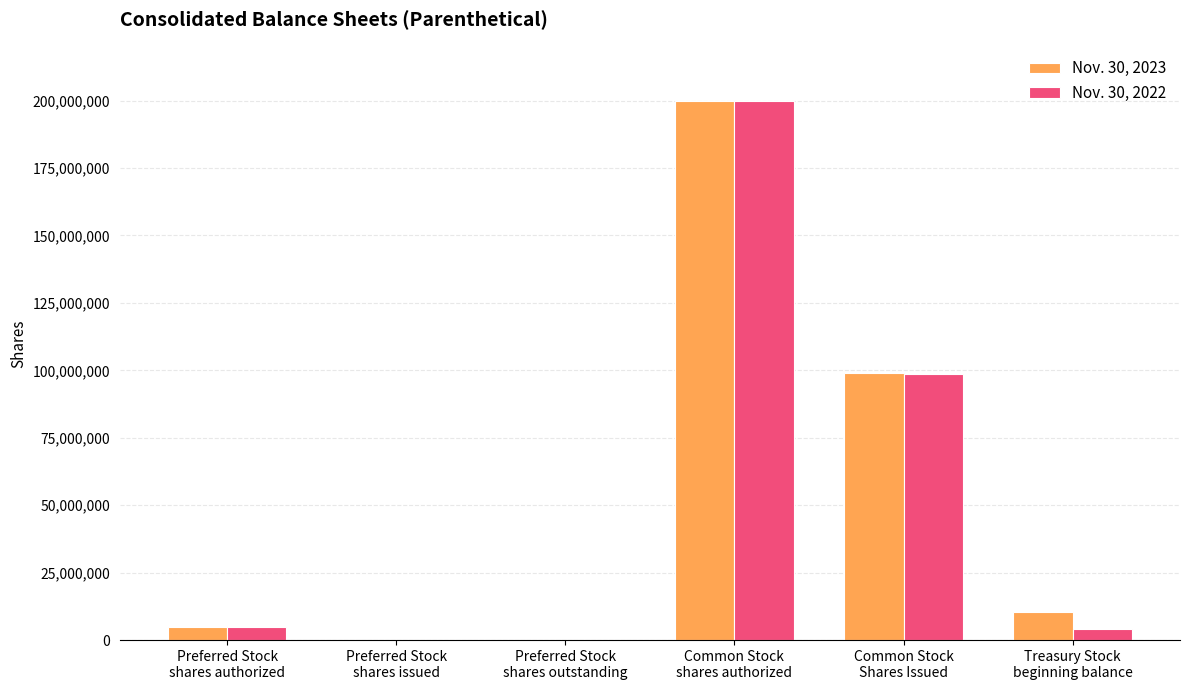

What is the maximum value shown in the chart?

200000000